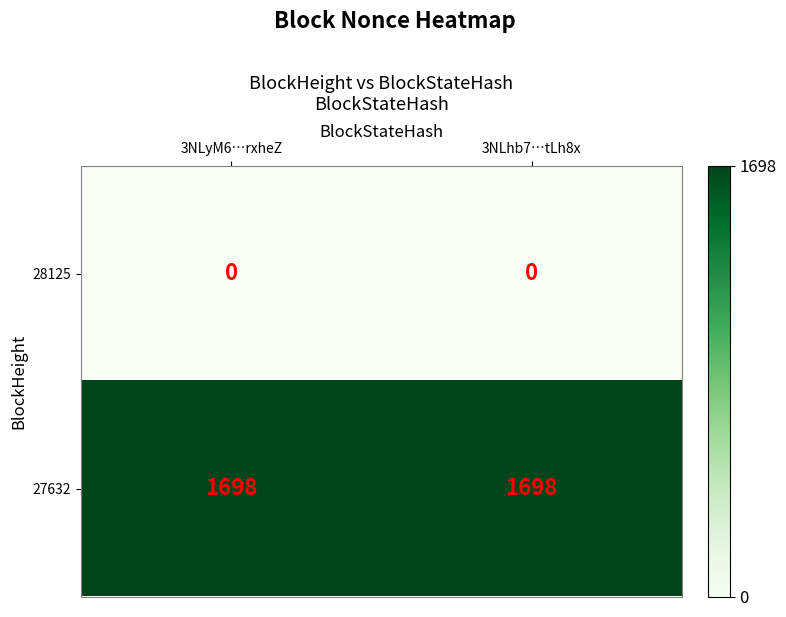

Which series has the largest total across all categories?

27632